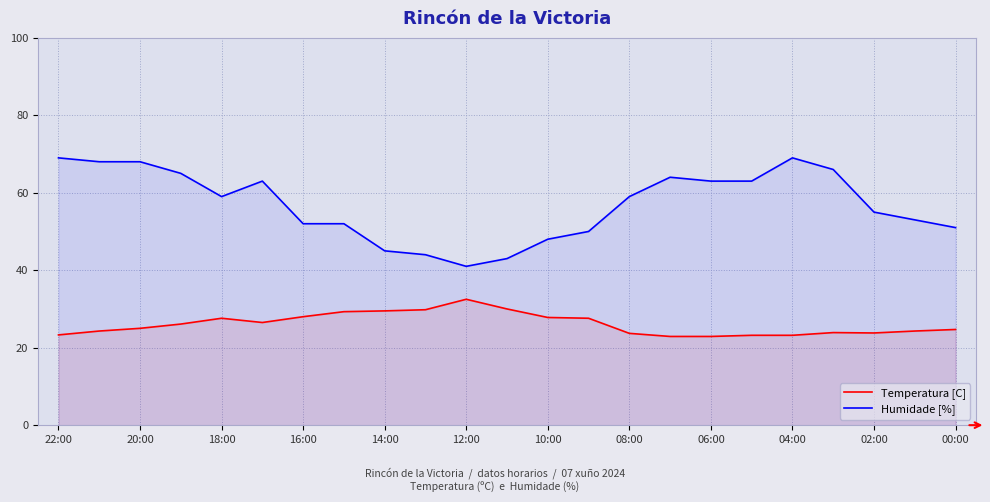

Rank the series by their average value, from highest to lowest.

Humidade [%], Temperatura [C]